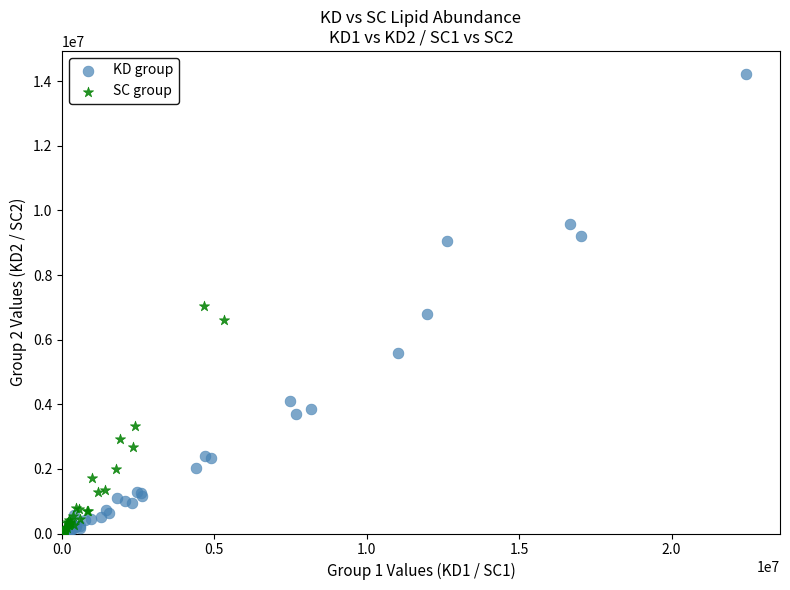

Which series has the largest Y range (max minus min)?

KD group